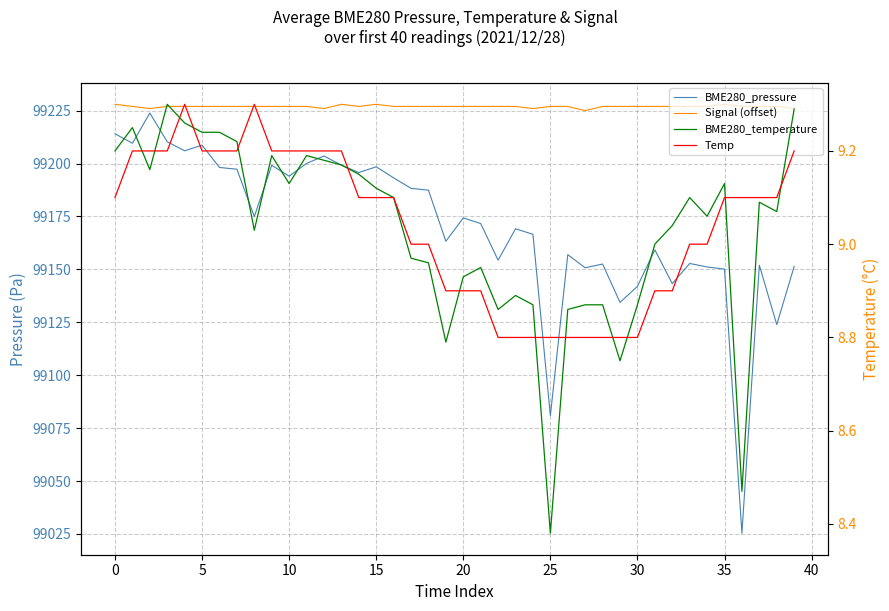

At how many categories does at least one series exceed 91990?

40